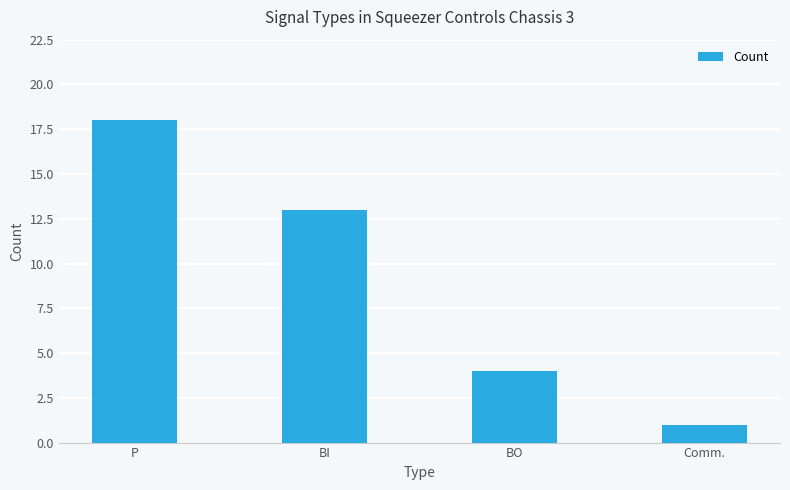

Which has a higher value, P or BI?

P